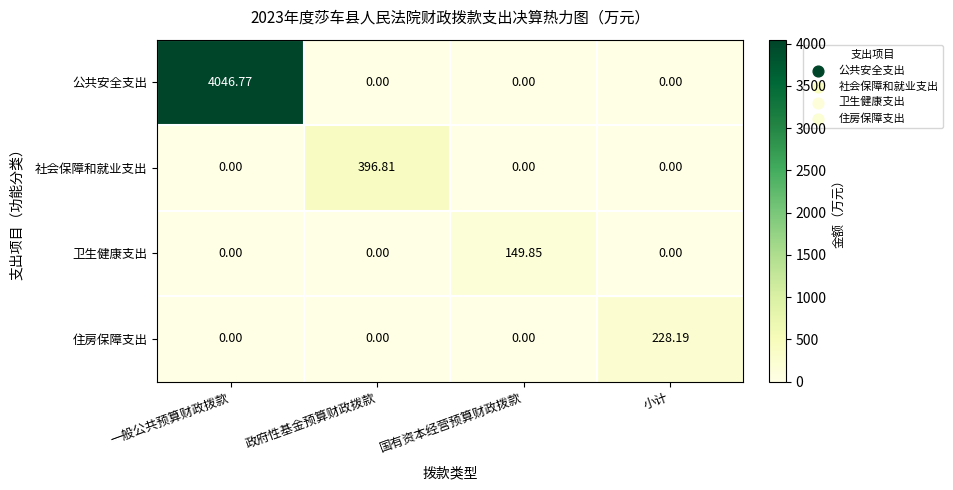

Which series has the largest total across all categories?

公共安全支出